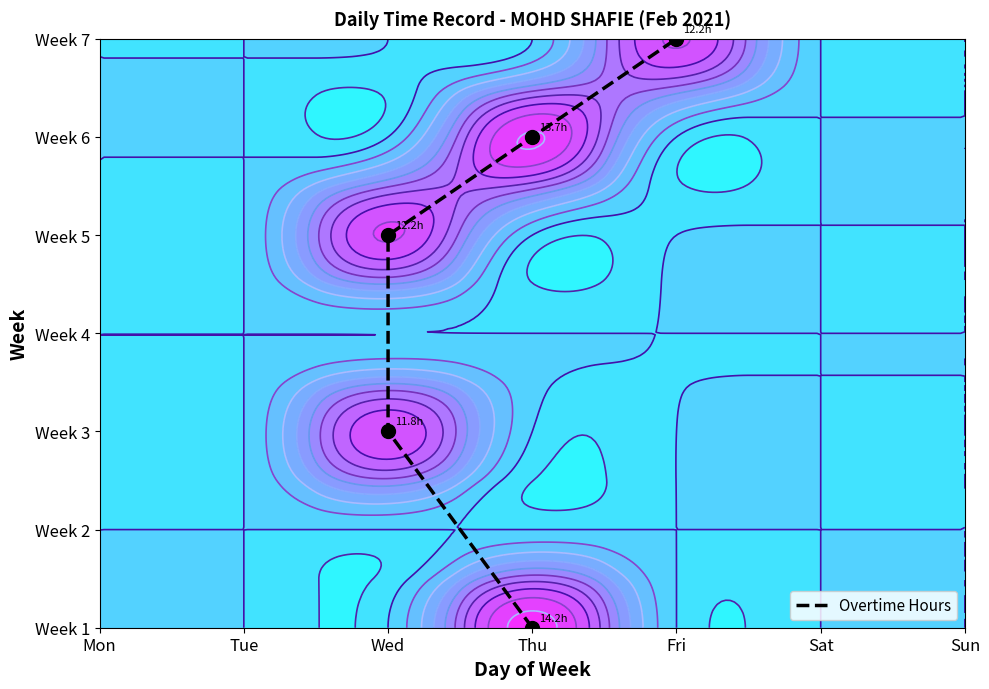

Rank the categories by value from highest to lowest.

Fri, Thu, Wed, Wed, Thu